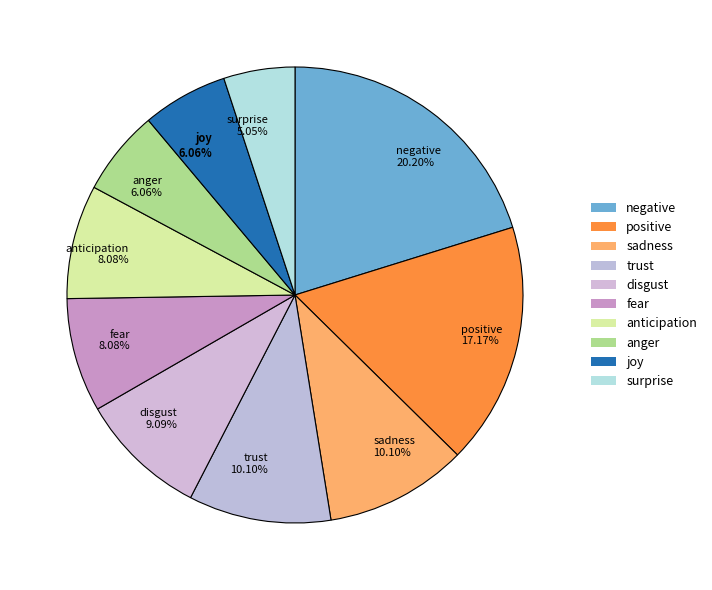

Approximately how many times larger is the value at positive 17.17% compared to surprise 5.05%?

3.4